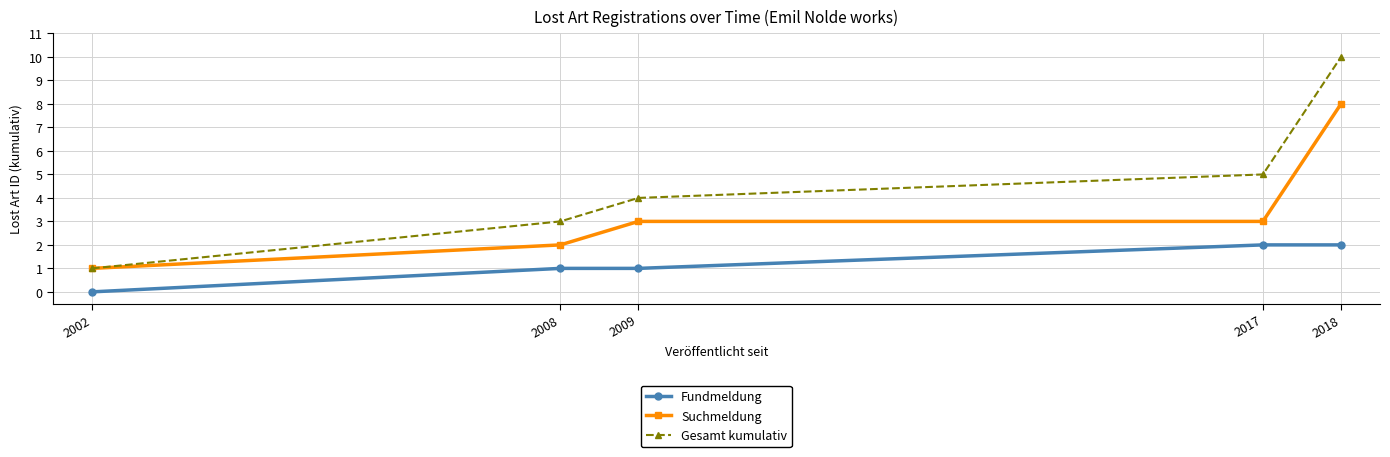

What are all the series names shown in the legend?

Fundmeldung, Suchmeldung, Gesamt kumulativ